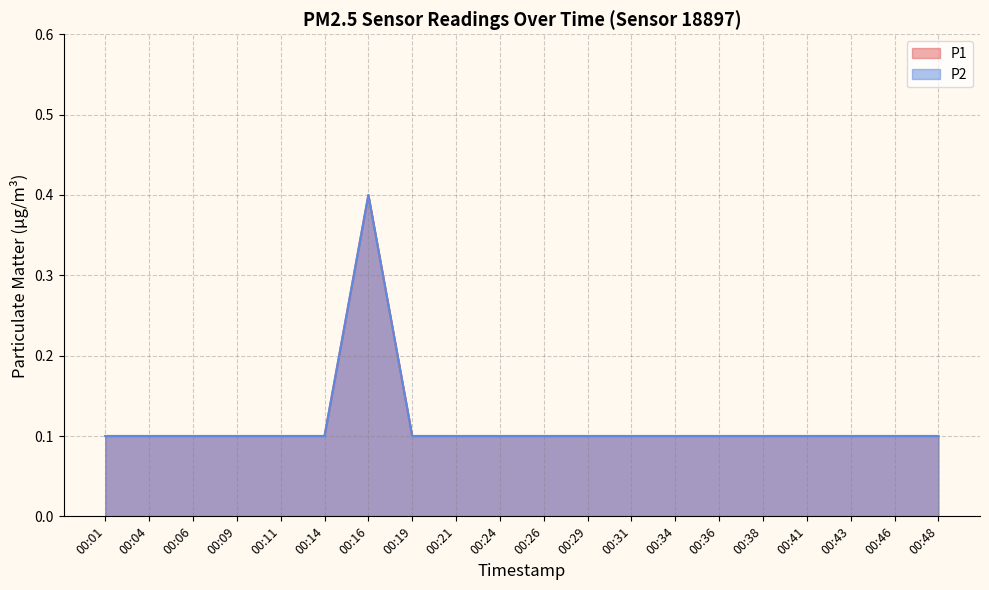

Reading right to left, list all the values displayed in this chart.

P1: 00:48=0.1	00:46=0.1	00:43=0.1	00:41=0.1	00:38=0.1	00:36=0.1	00:34=0.1	00:31=0.1	00:29=0.1	00:26=0.1	00:24=0.1	00:21=0.1	00:19=0.1	00:16=0.4	00:14=0.1	00:11=0.1	00:09=0.1	00:06=0.1	00:04=0.1	00:01=0.1
P2: 00:48=0.1	00:46=0.1	00:43=0.1	00:41=0.1	00:38=0.1	00:36=0.1	00:34=0.1	00:31=0.1	00:29=0.1	00:26=0.1	00:24=0.1	00:21=0.1	00:19=0.1	00:16=0.4	00:14=0.1	00:11=0.1	00:09=0.1	00:06=0.1	00:04=0.1	00:01=0.1